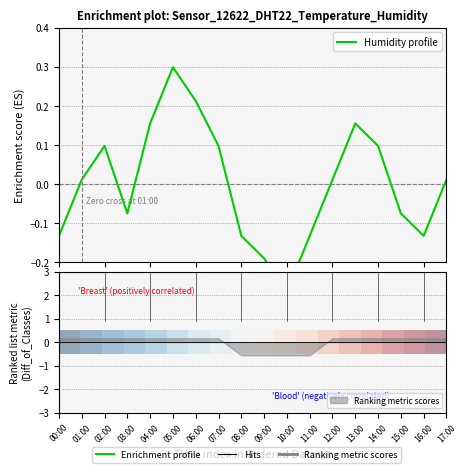

What is the value of the Humidity profile point at the 5th from the left?

0.2